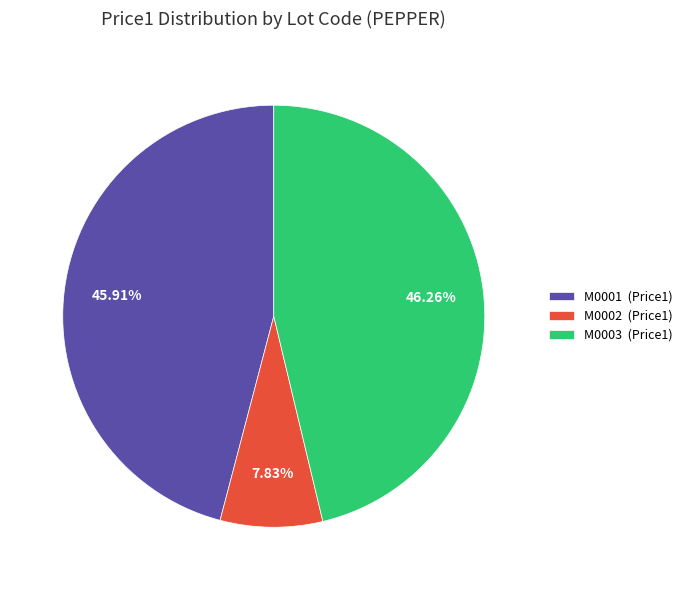

Is there a majority slice in this chart?

No